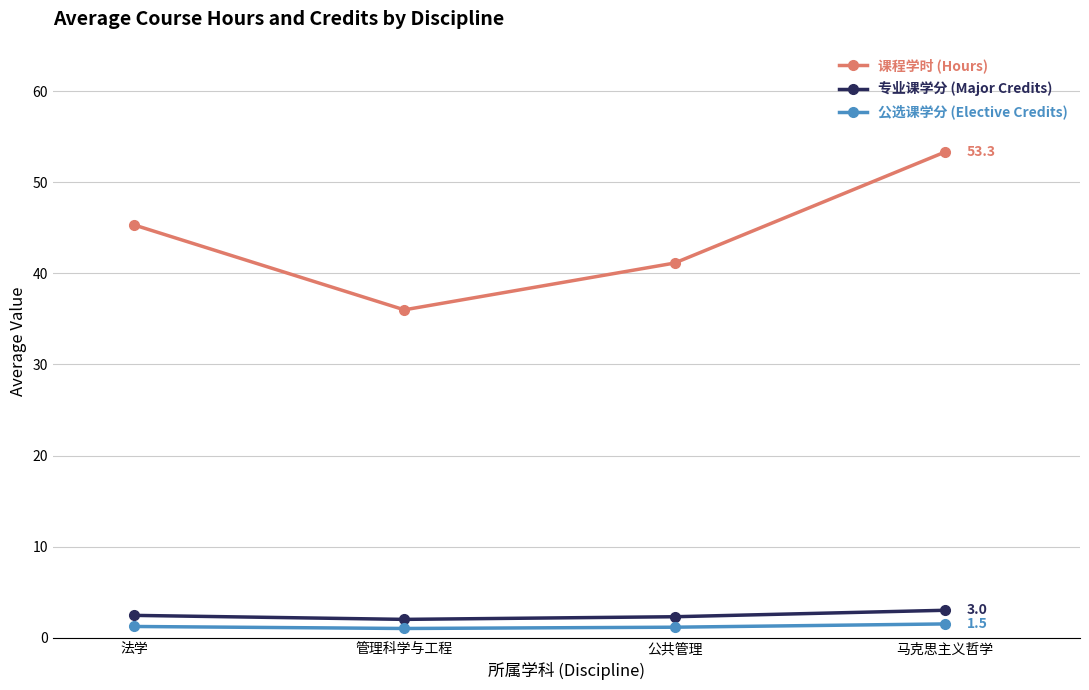

How many values in the 课程学时 (Hours) series are below 45?

2